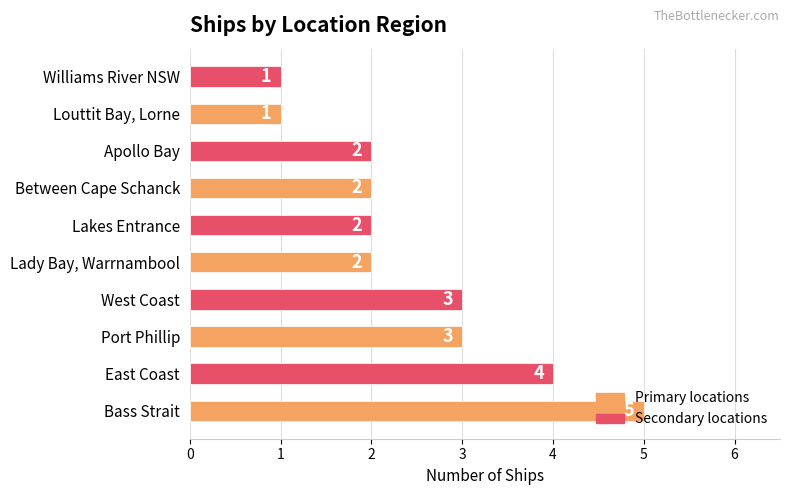

What is the change in value from Bass Strait to Apollo Bay?

-3